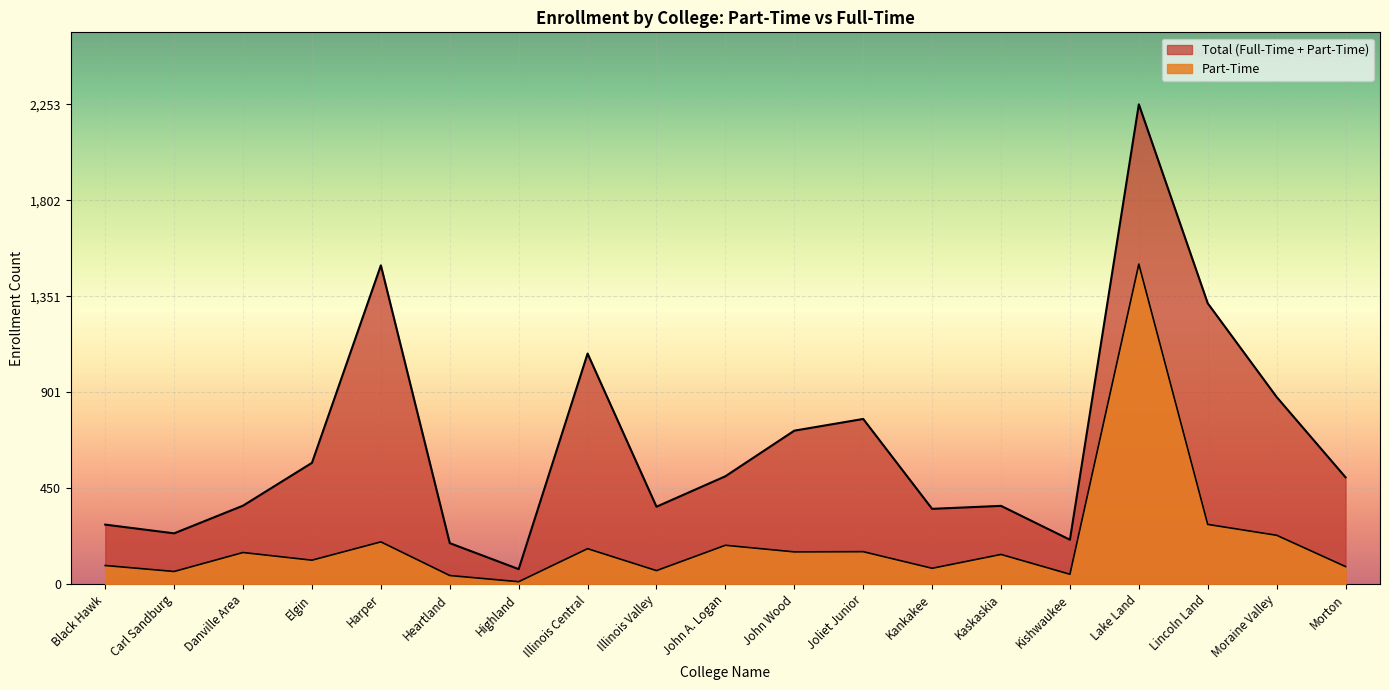

How many lines are shown in the chart?

1